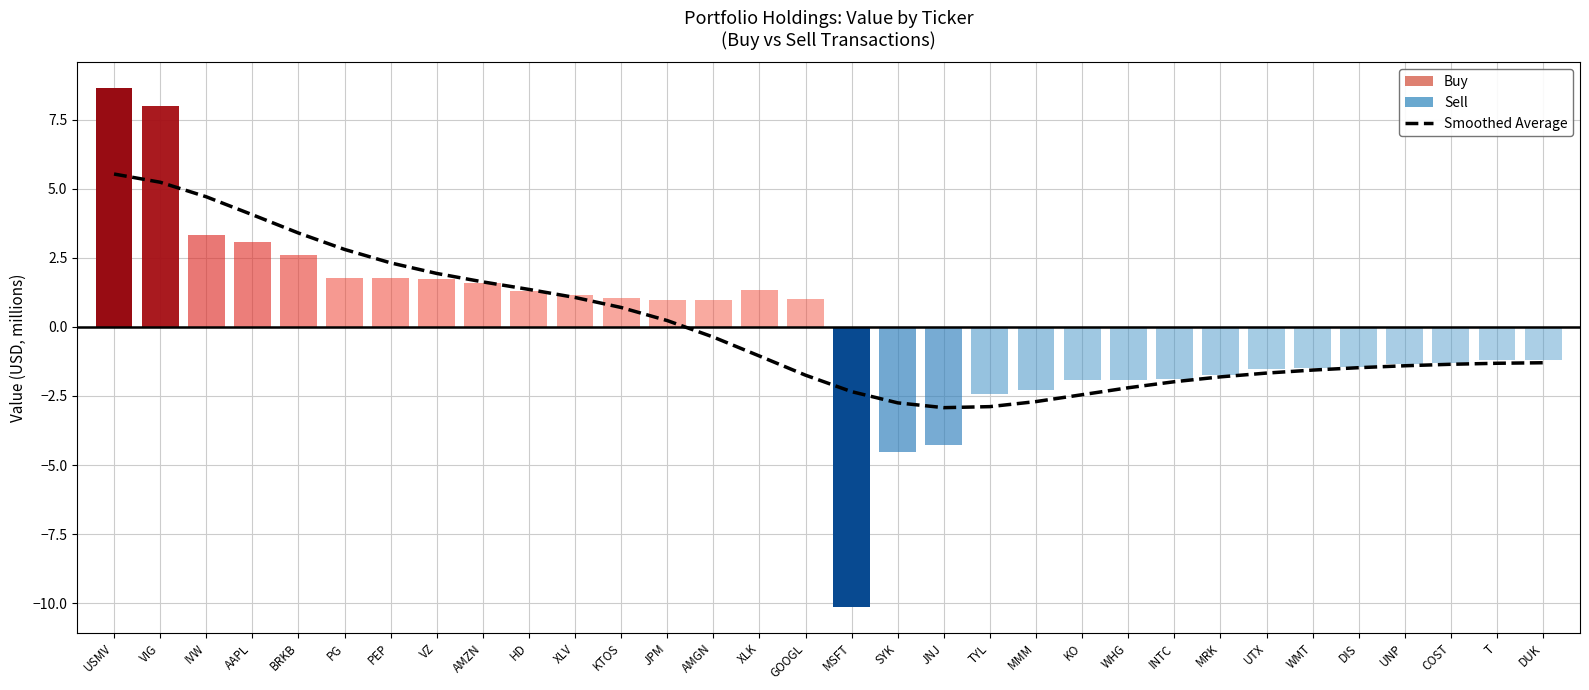

Is it true that the value at DIS is -1.5?

True